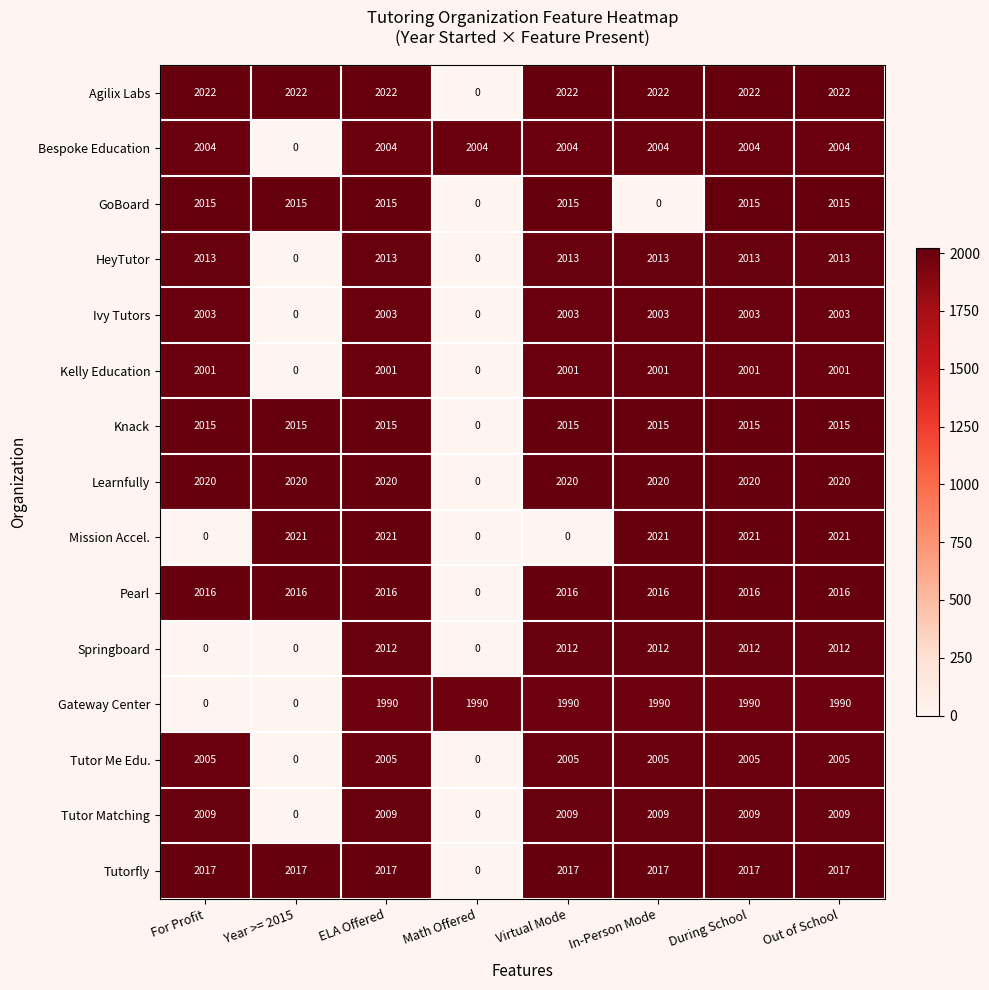

What is the greatest value displayed?

2022